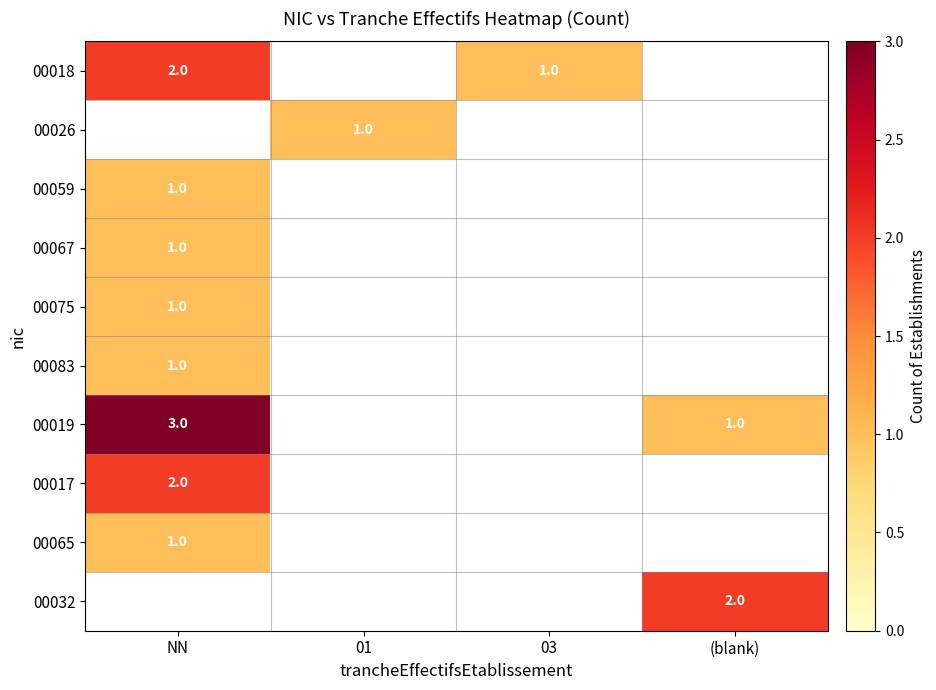

How many series are shown in this chart?

10